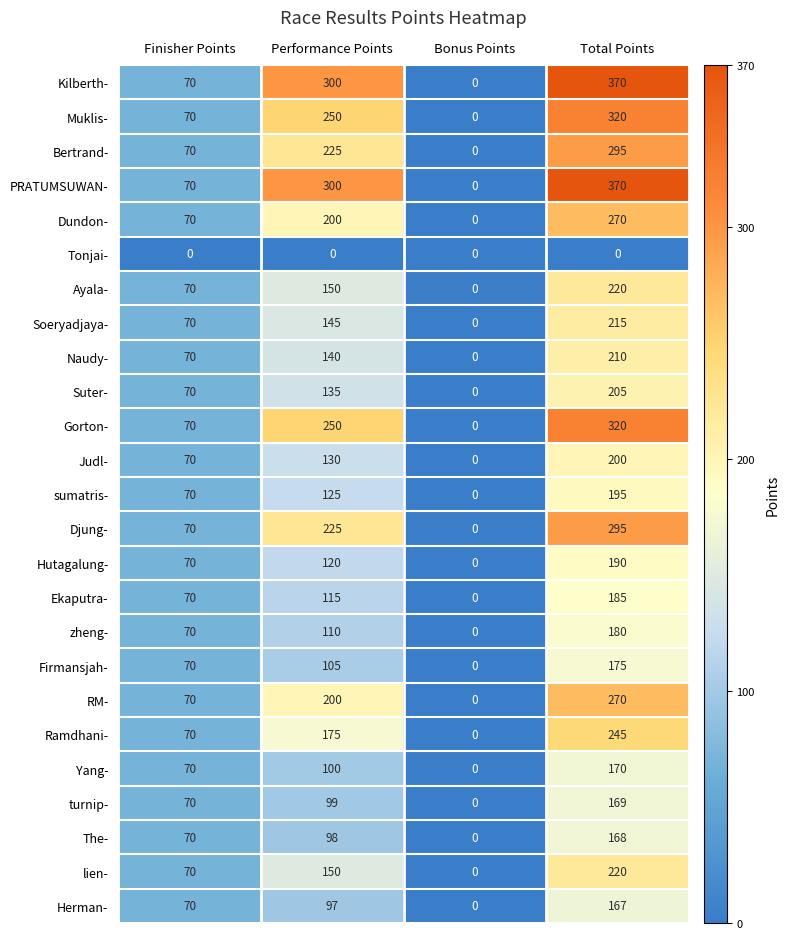

What is the approximate value of Yang- at Finisher Points, to the nearest 50?

50